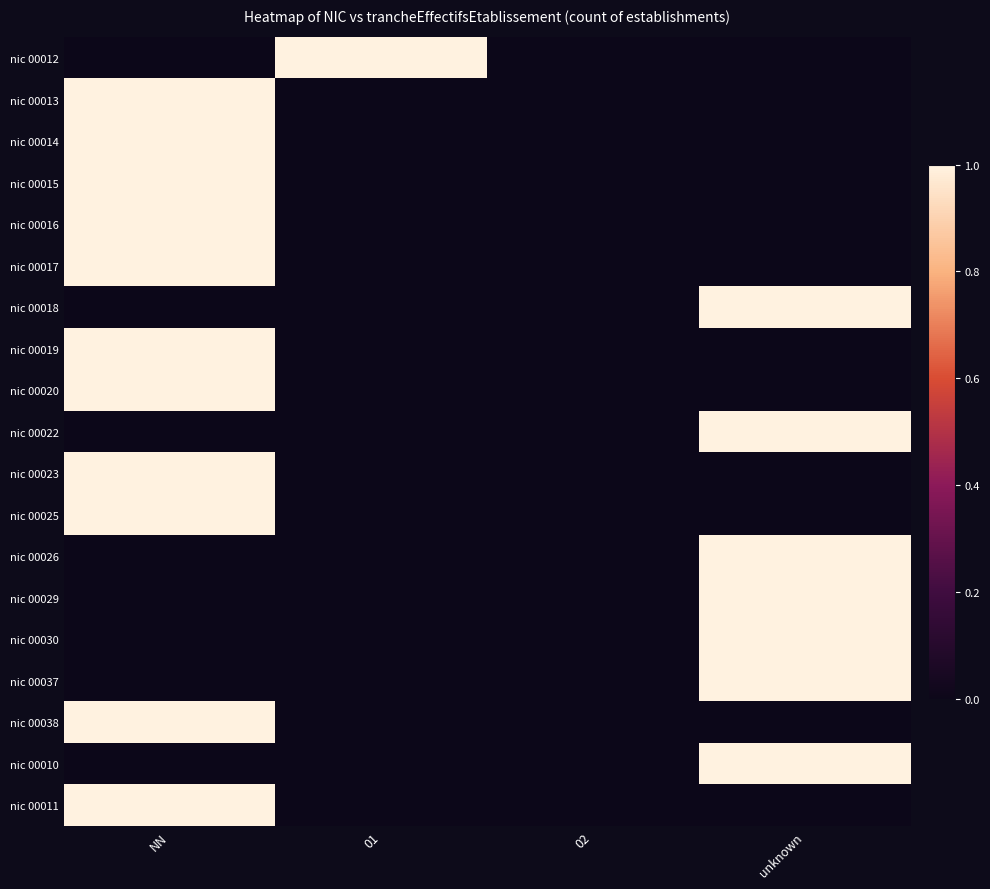

What is the difference between the highest and lowest values at unknown?

1.0